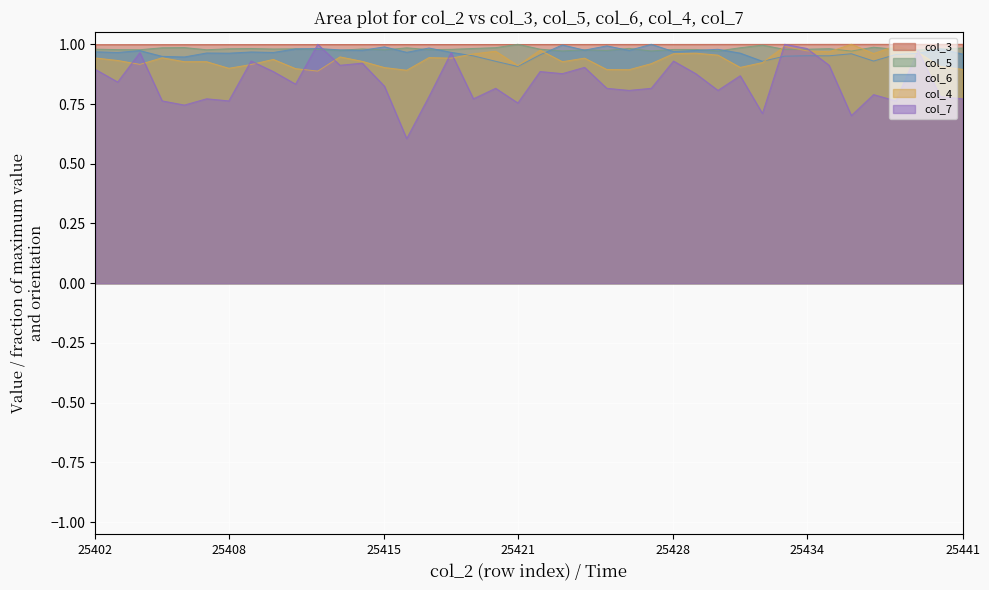

Which label corresponds to the largest value in the chart?

25441